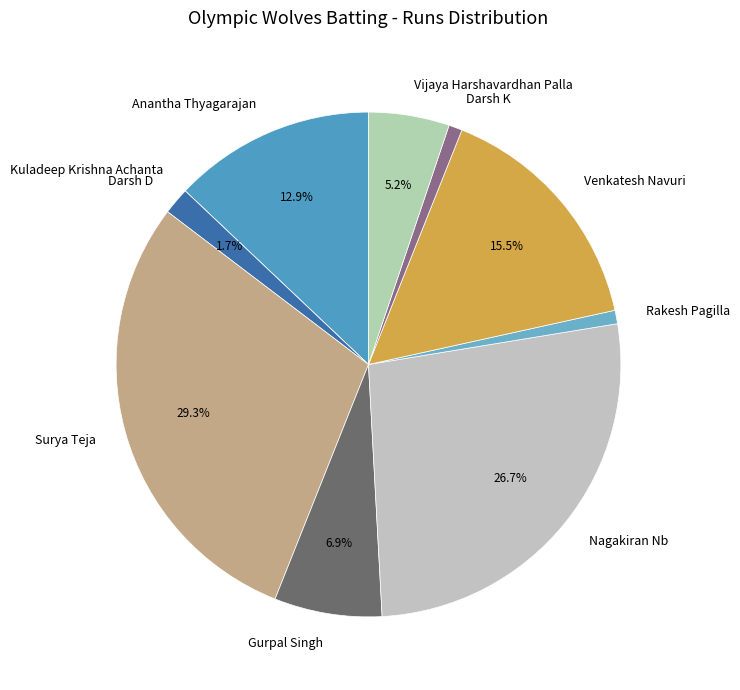

Which category has the biggest portion of the pie?

Surya Teja